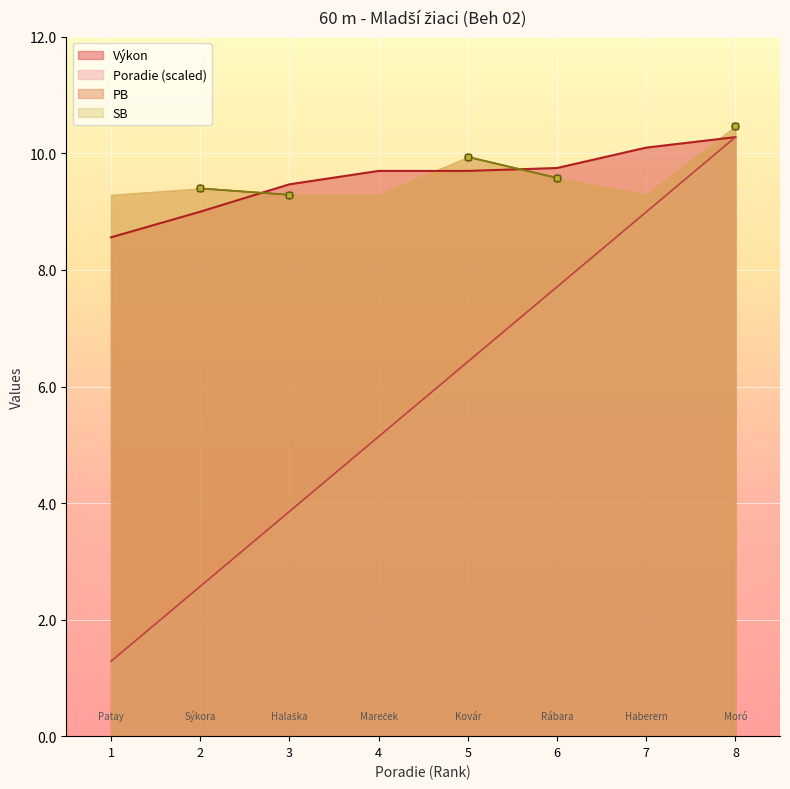

List the labels in order of Poradie (scaled) value, largest first.

8, 7, 6, 5, 4, 3, 2, 1